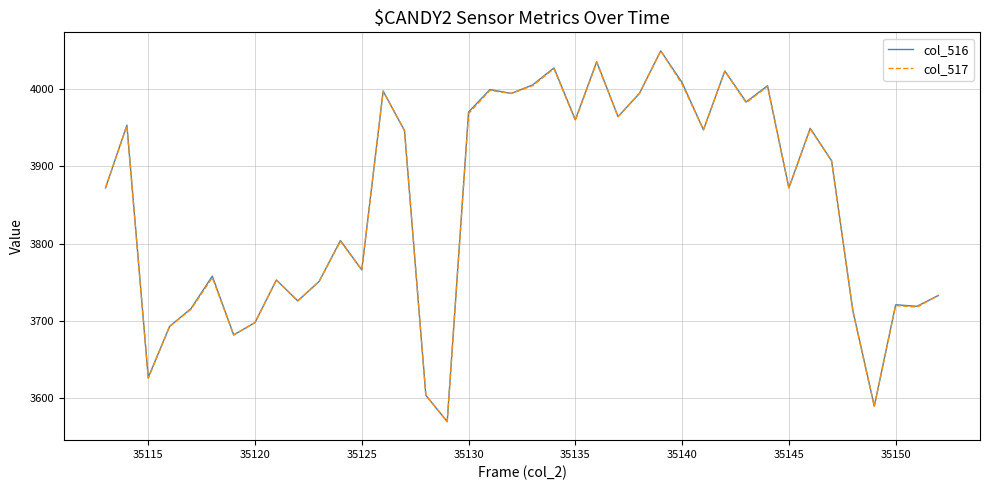

What is the smallest value displayed?

3570